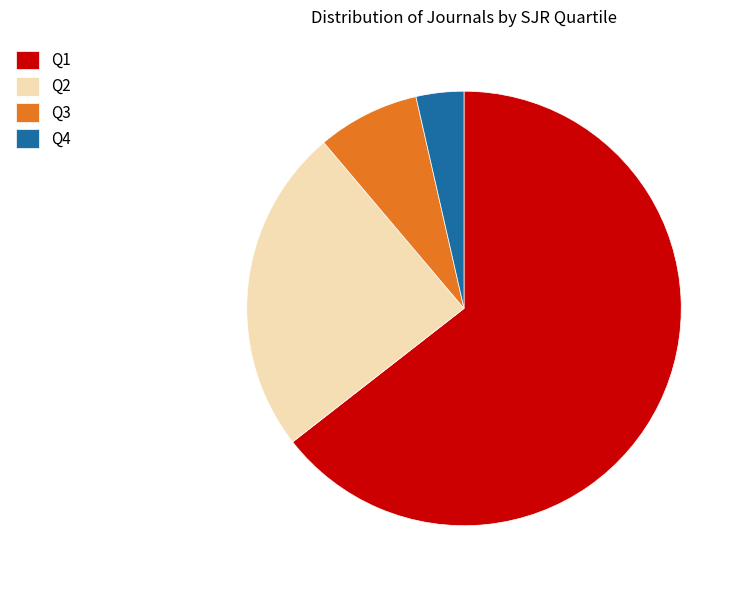

Rank the categories by value from lowest to highest.

Q4, Q3, Q2, Q1